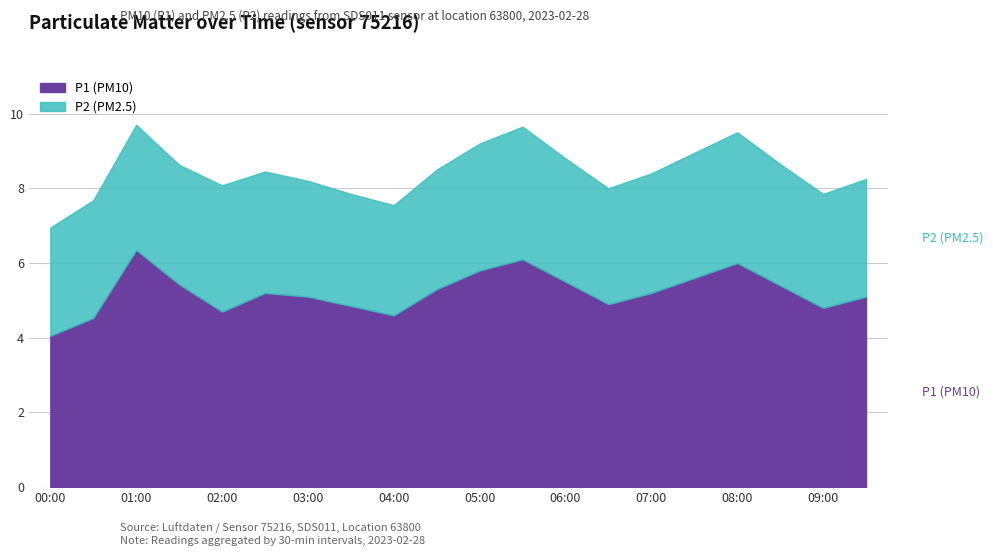

The value of P2 at 08:30 is 4.7. True or false?

False